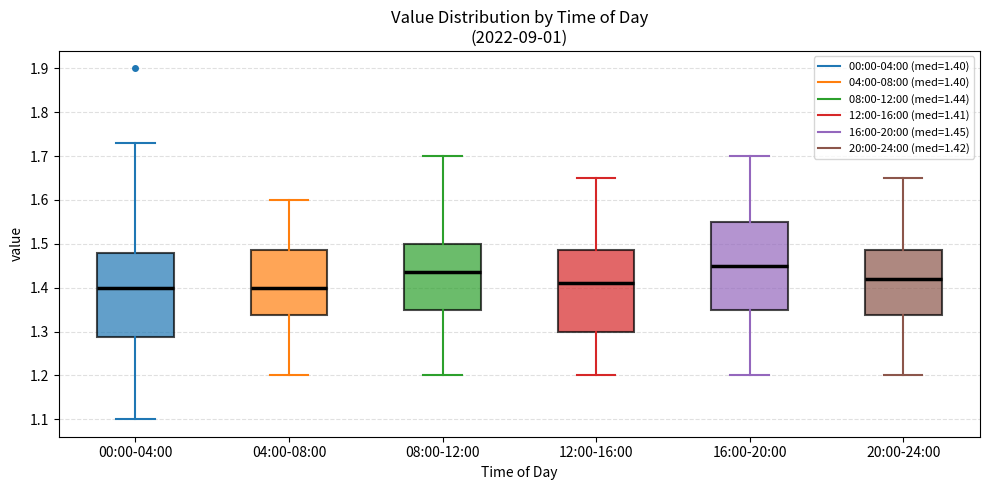

Reading left to right, read every box against the y-axis: the position of its median line, the range the box covers, and the ends of its whiskers. The values are not printed on the chart, so give them approximately, as read against the axis.

00:00-04:00: median 1.40, box 1.29 to 1.48, whiskers 1.10 to 1.73
04:00-08:00: median 1.40, box 1.34 to 1.49, whiskers 1.20 to 1.60
08:00-12:00: median 1.44, box 1.35 to 1.50, whiskers 1.20 to 1.70
12:00-16:00: median 1.41, box 1.30 to 1.49, whiskers 1.20 to 1.65
16:00-20:00: median 1.45, box 1.35 to 1.55, whiskers 1.20 to 1.70
20:00-24:00: median 1.42, box 1.34 to 1.49, whiskers 1.20 to 1.65